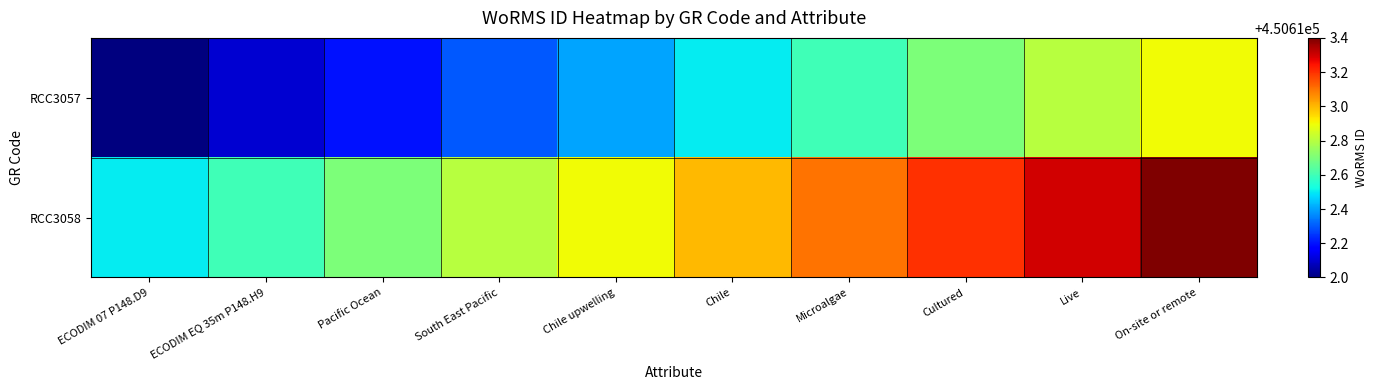

At which category does the chart reach its minimum across all series?

ECODIM 07 P148.D9